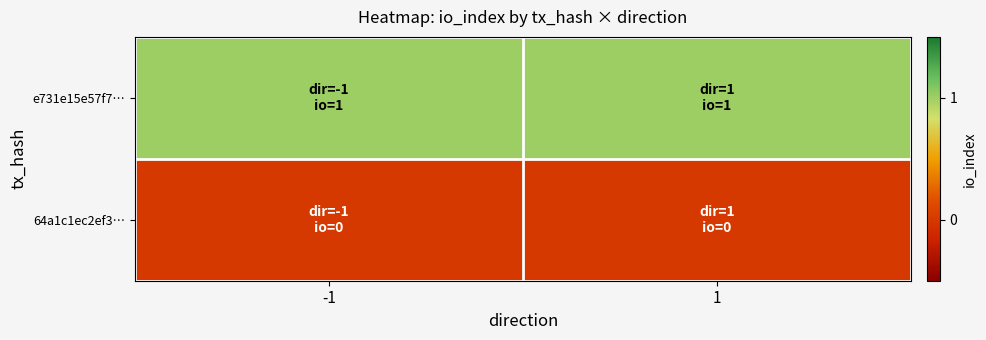

Which series has the widest spread of values?

e731e15e57f7…